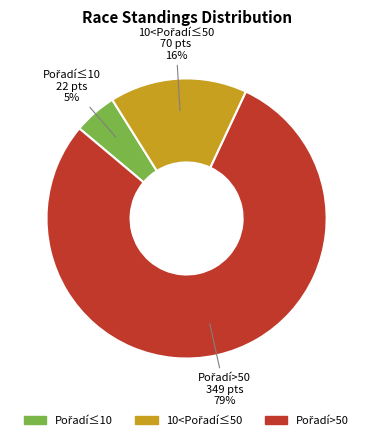

To the nearest percent, what is the average slice percentage?

33%